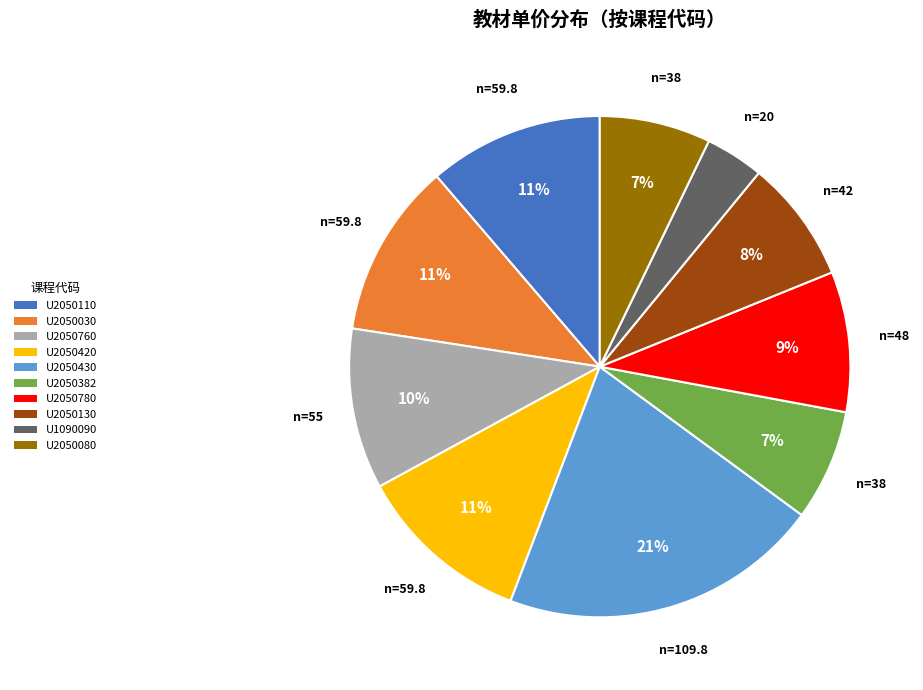

What percentage is the U2050430 slice, to the nearest percent?

21%